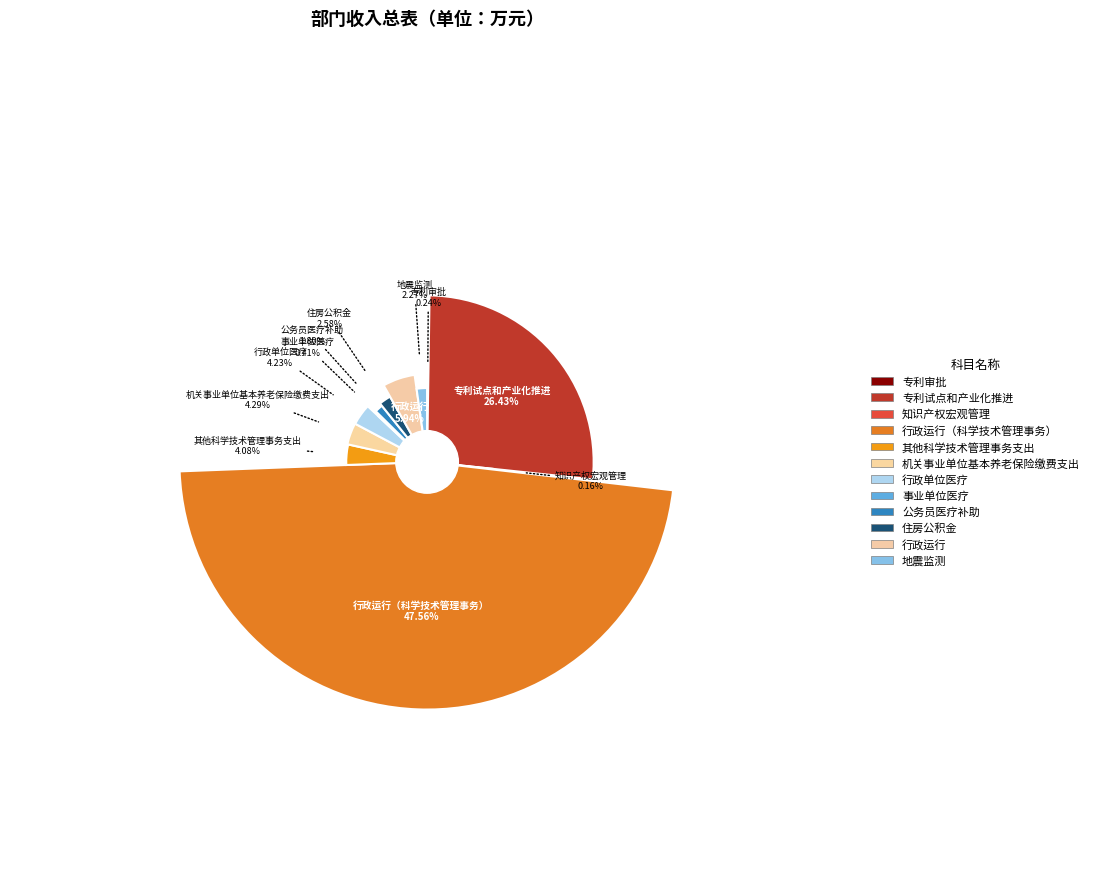

How many segments does this pie chart have?

12